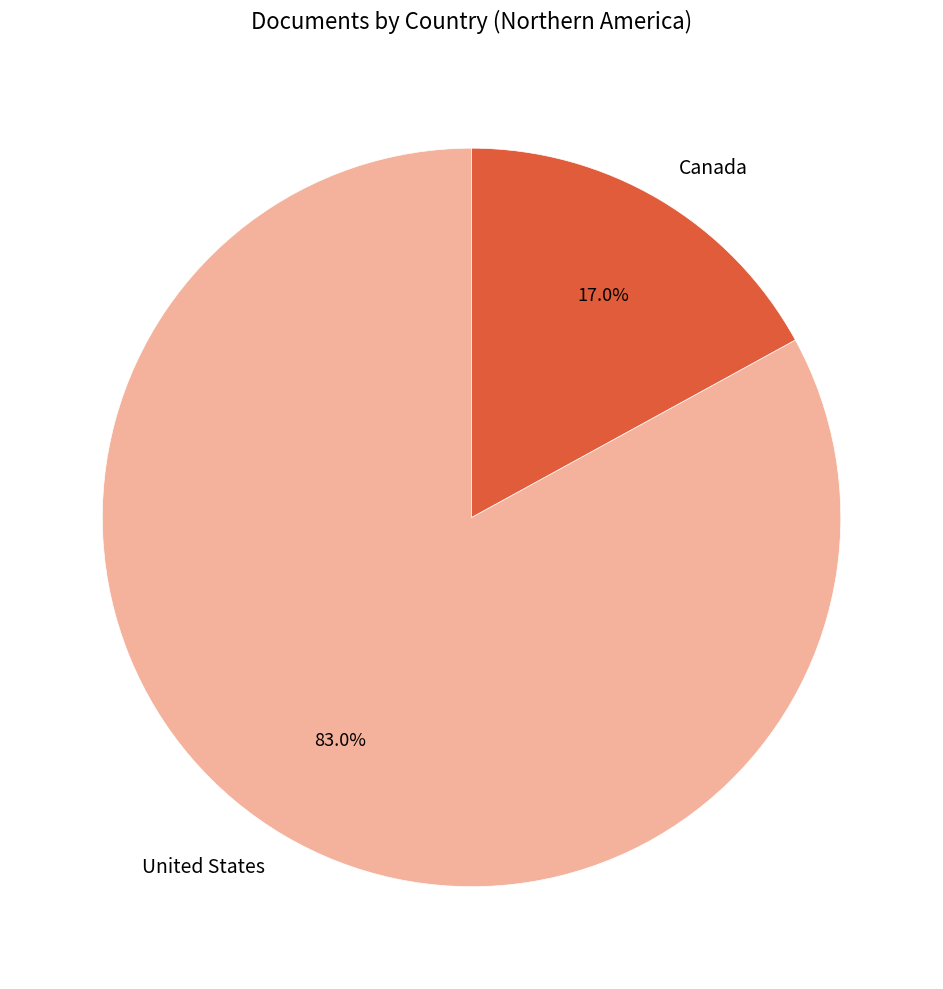

Rank the categories by value from lowest to highest.

Canada, United States